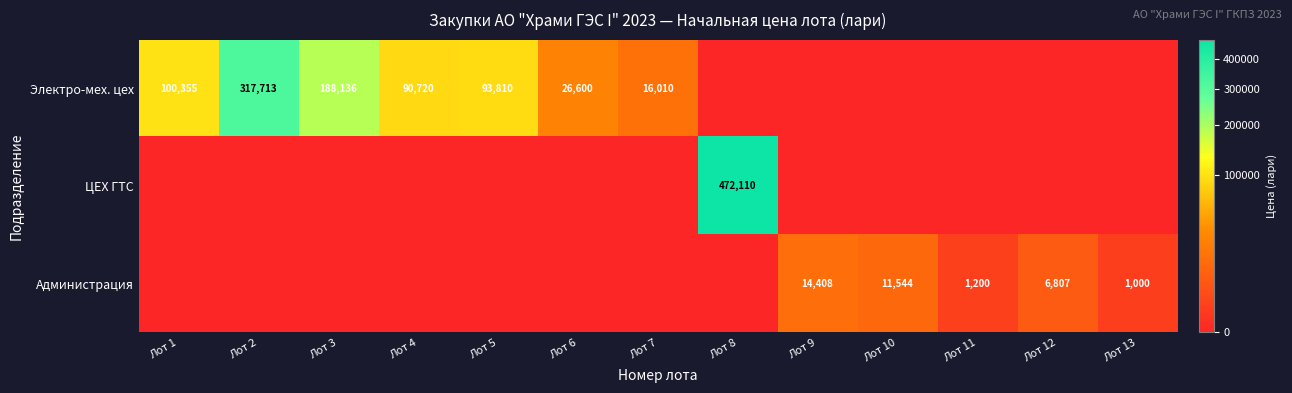

Is it true that Администрация equals 1325 at Лот 13?

False